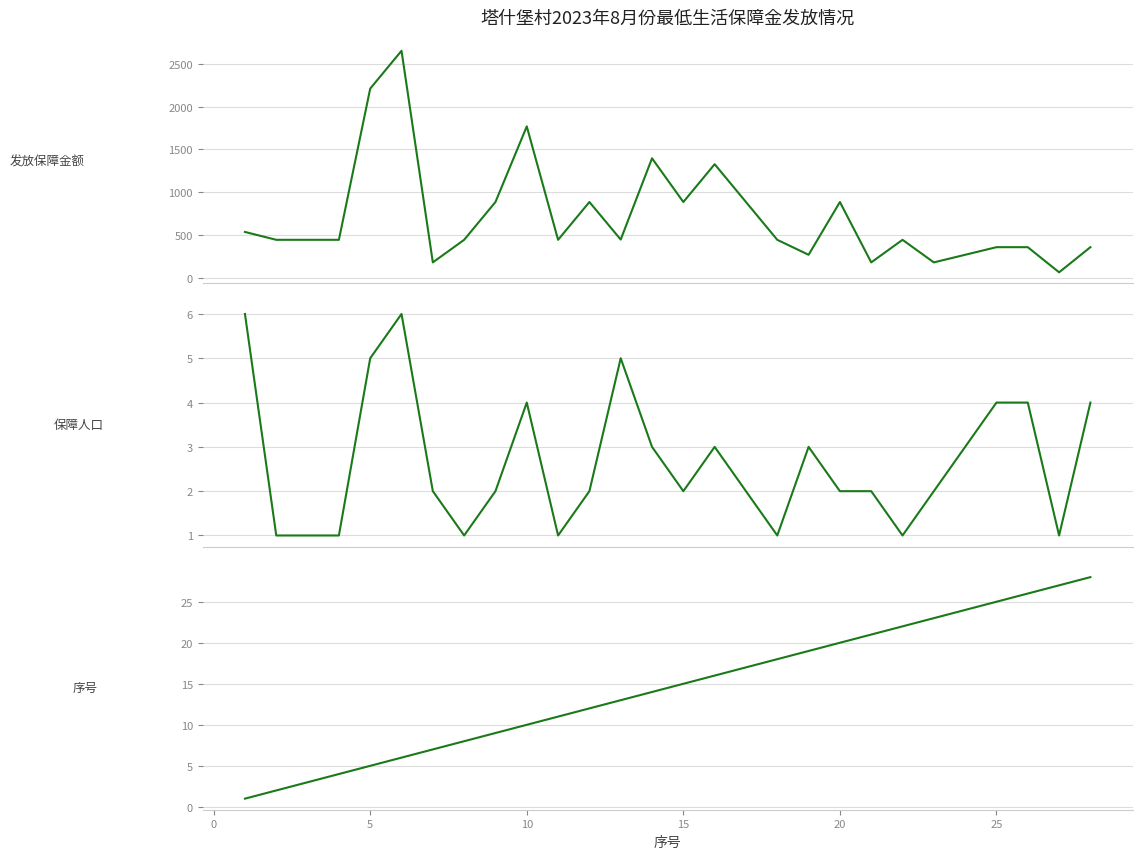

What is the difference between the second highest and minimum values in the 发放保障金额 series?

2148